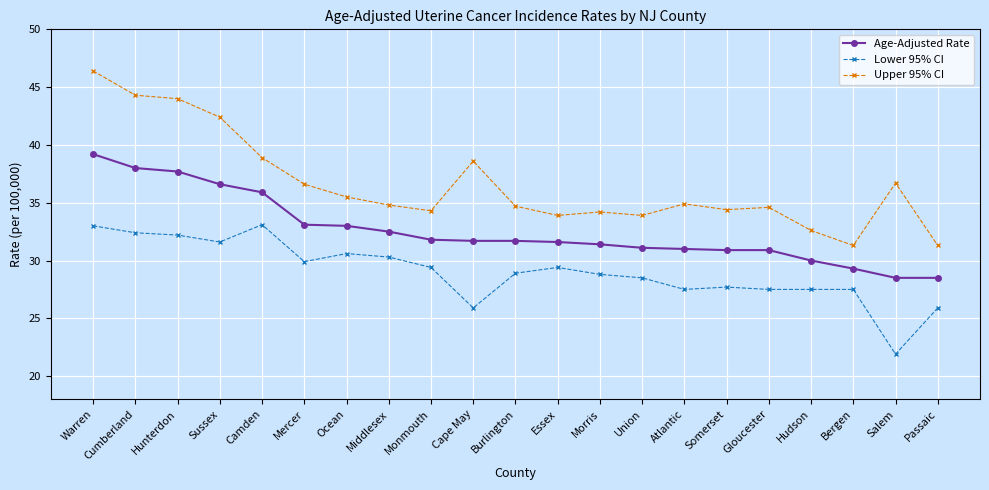

At how many categories does at least one series exceed 29?

21